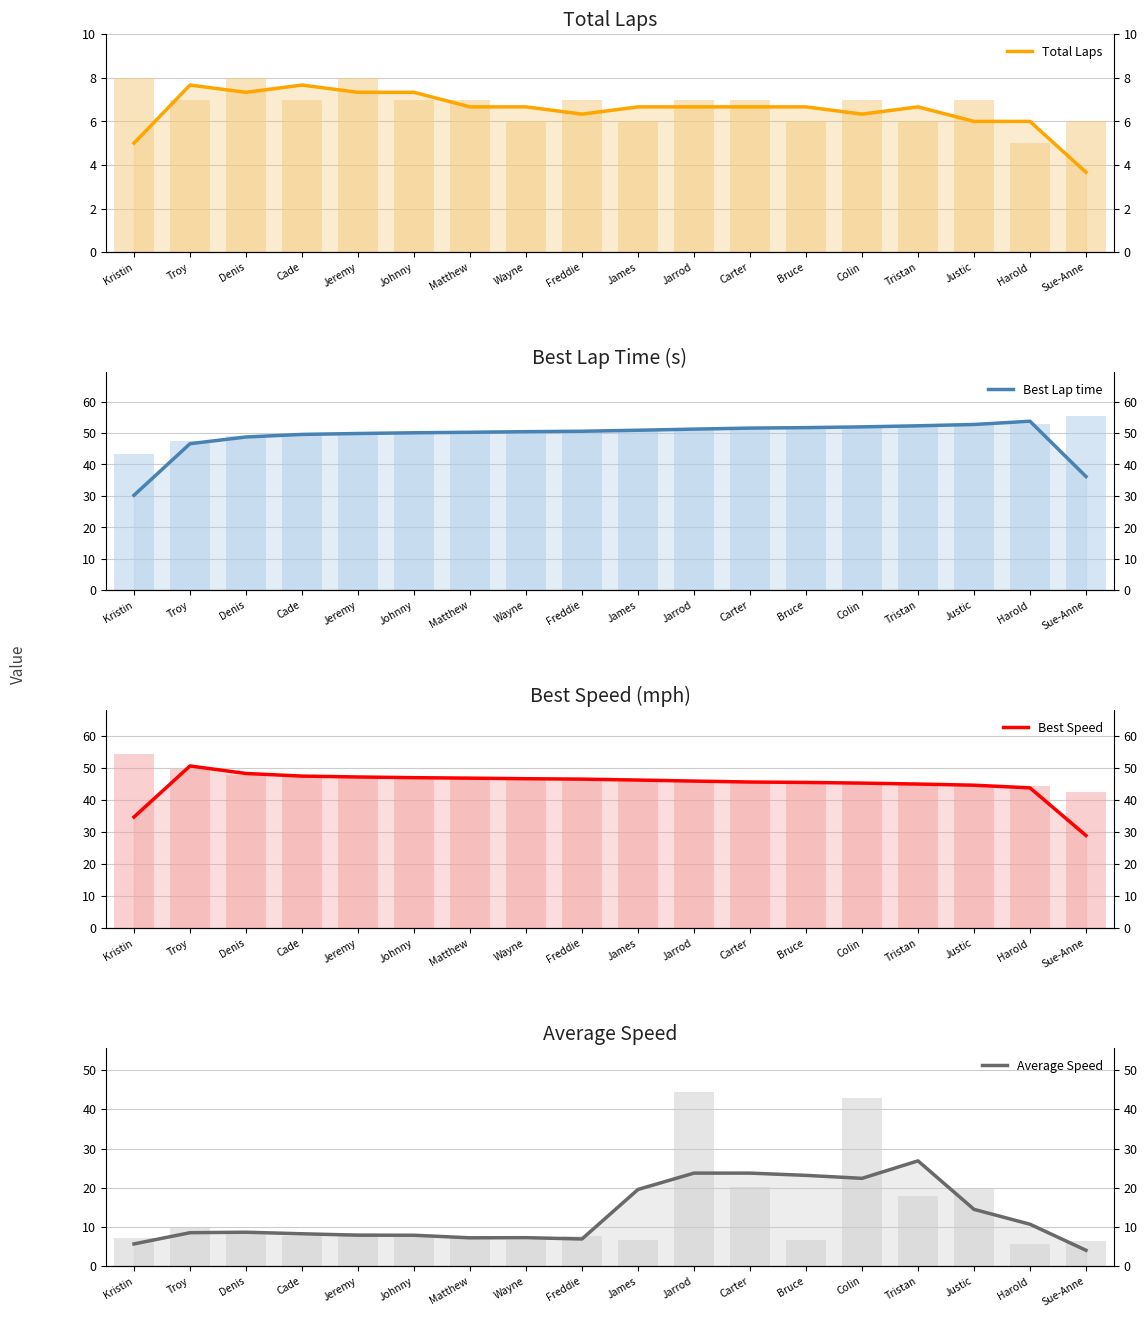

What are all the series names shown in the legend?

Total Laps, Best Lap time, Best Speed, Average Speed